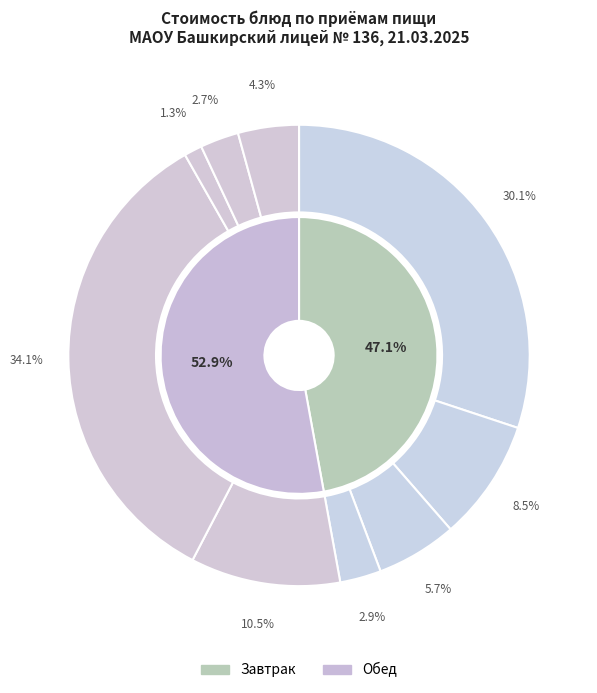

The Чай витаминизированный slice represents 6% of the pie. True or false?

True